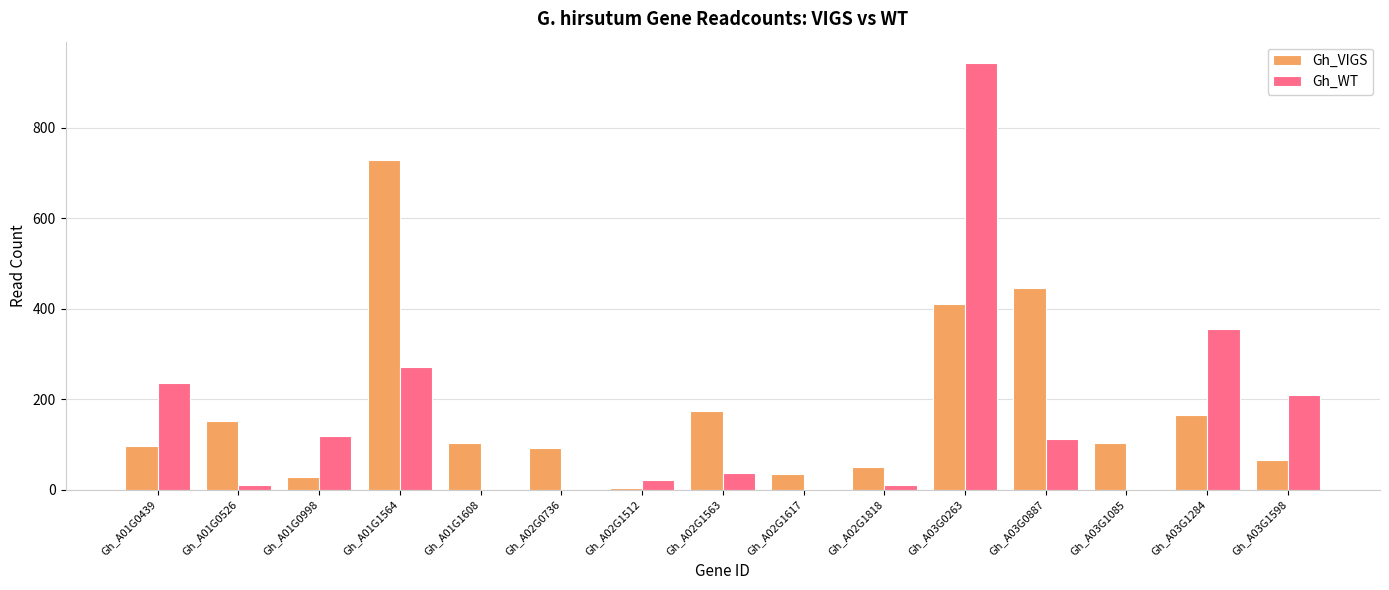

Is it true that Gh_VIGS equals 96.5 at Gh_A01G0439?

True